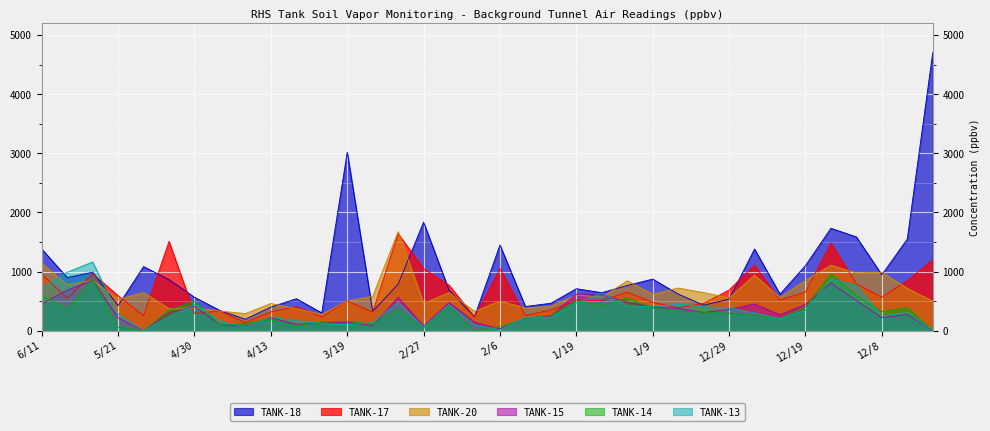

How many lines are shown in the chart?

6